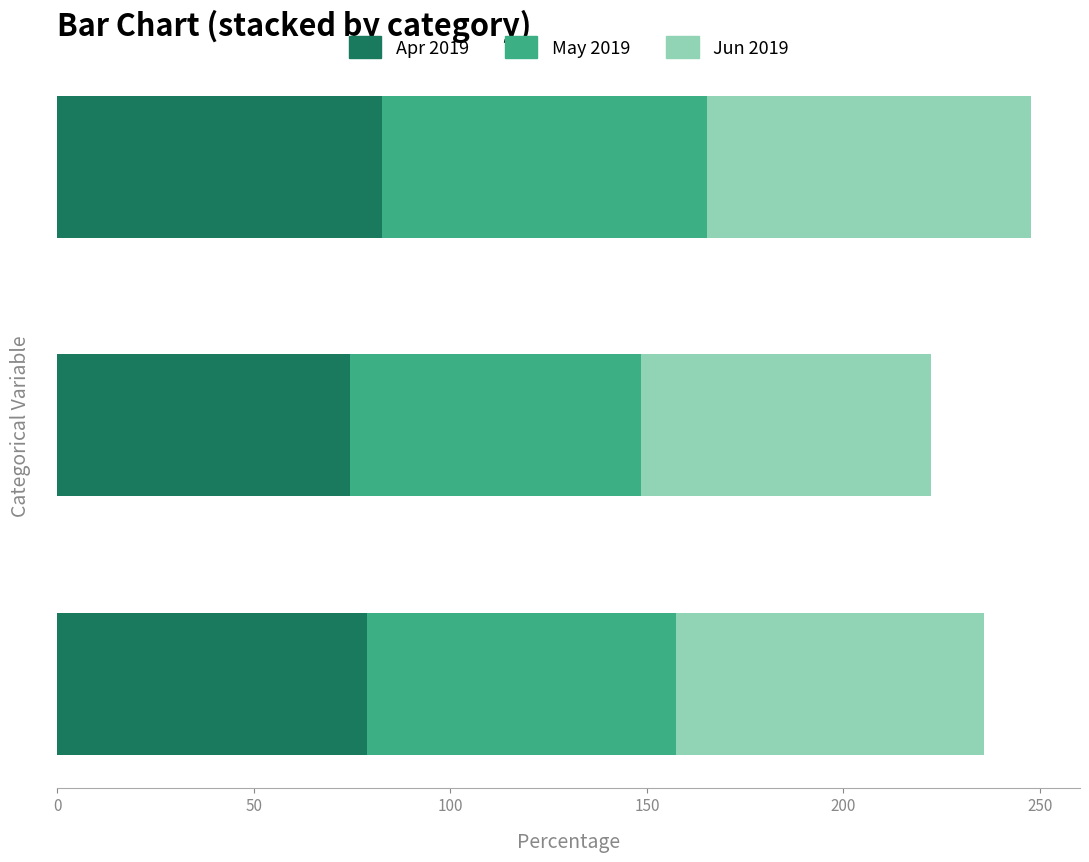

What is the highest value of the Apr 2019 series?

82.5